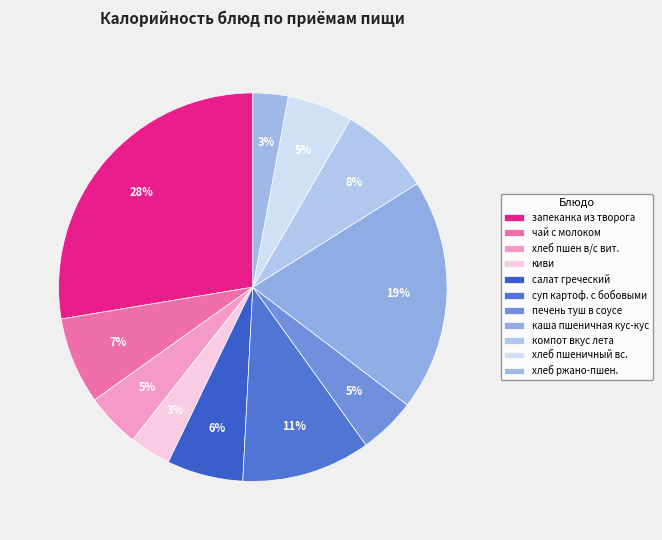

Count the number of slices in the pie.

11